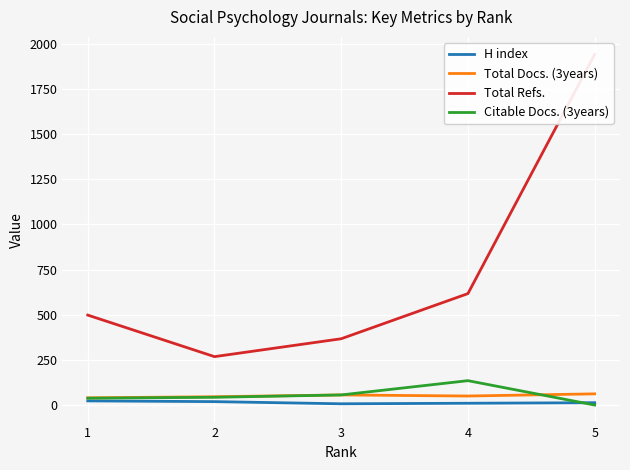

True or false: Total Refs. and Citable Docs. (3years) cross at least once.

False